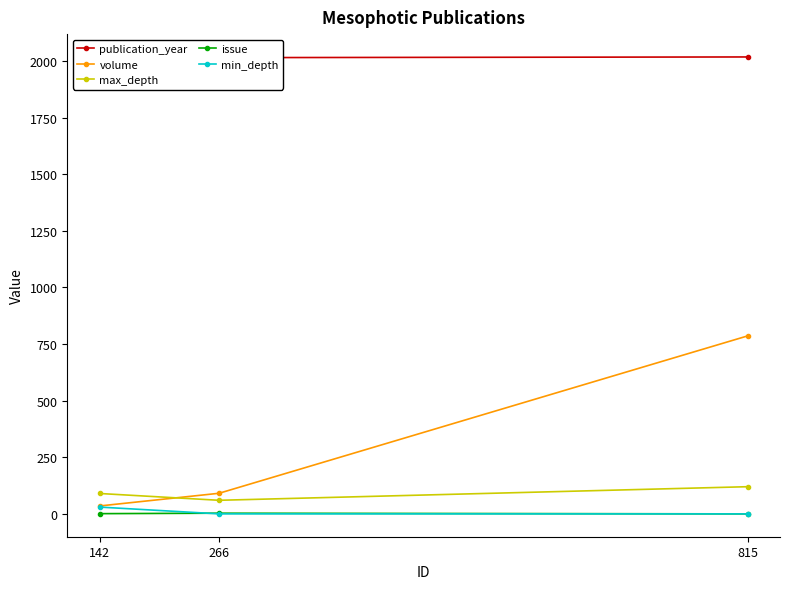

What are all the series names shown in the legend?

publication_year, volume, max_depth, issue, min_depth